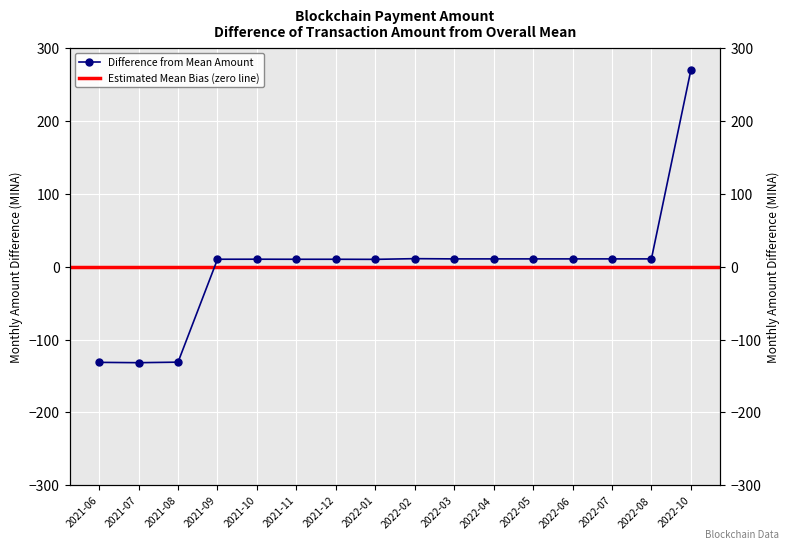

Where is the first local minimum?

2021-07